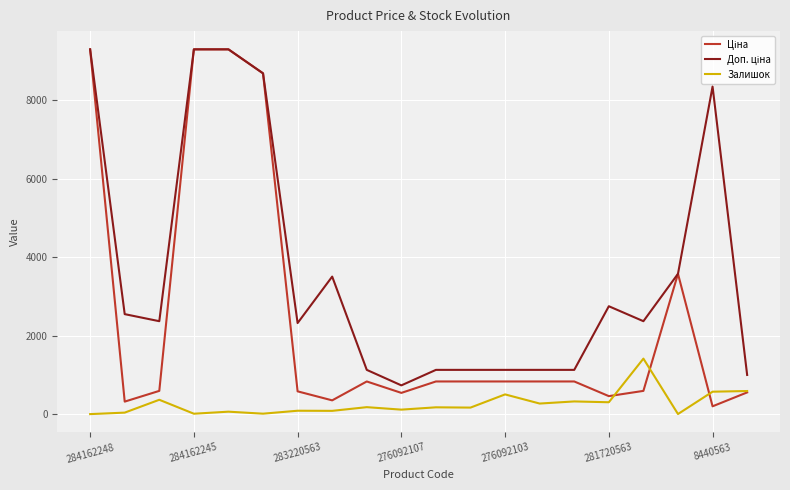

What is the maximum value for Залишок?

1413.0